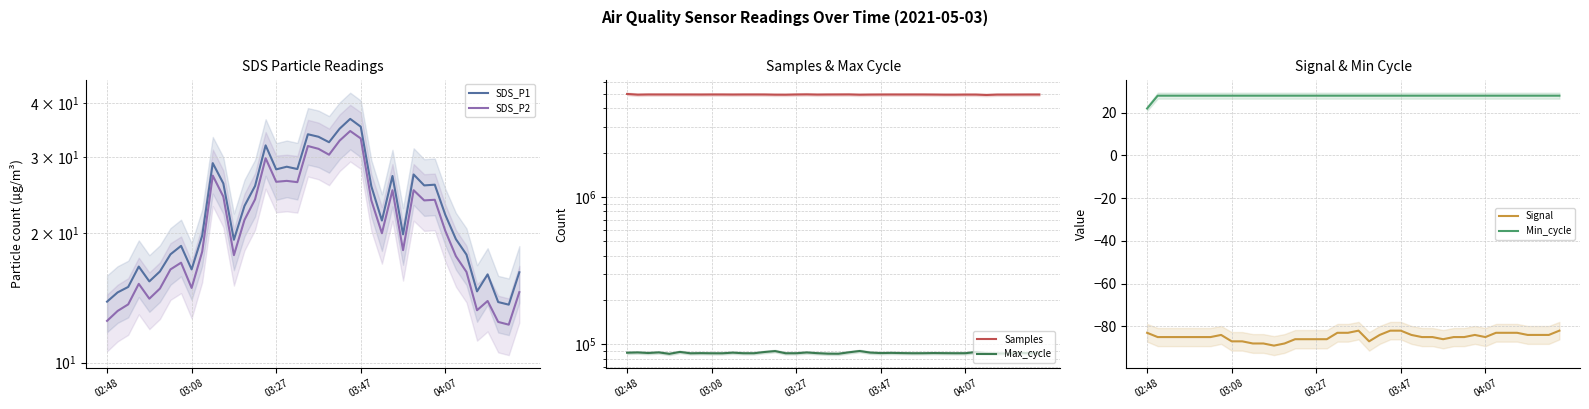

How many data points in Signal are less than -85?

12